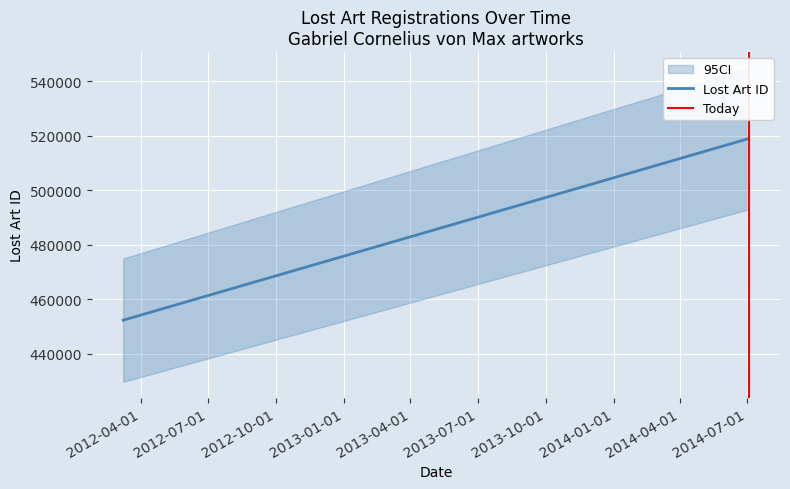

How many lines are shown in the chart?

1